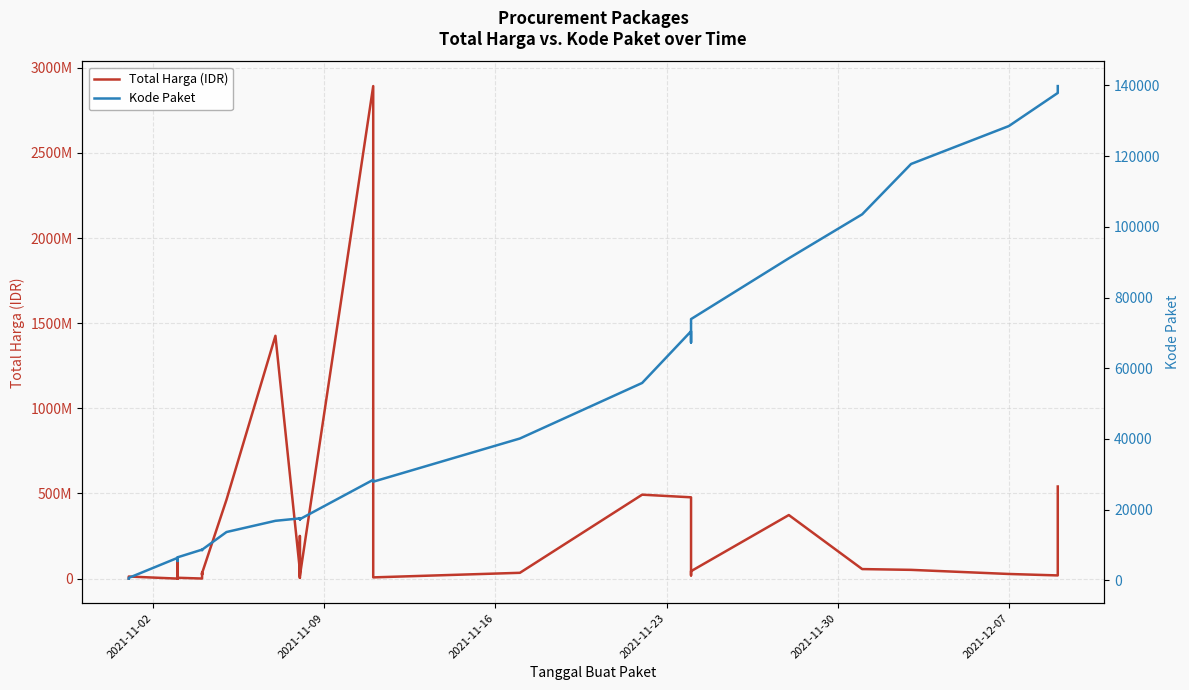

What is the minimum value for Total Harga (IDR)?

78000